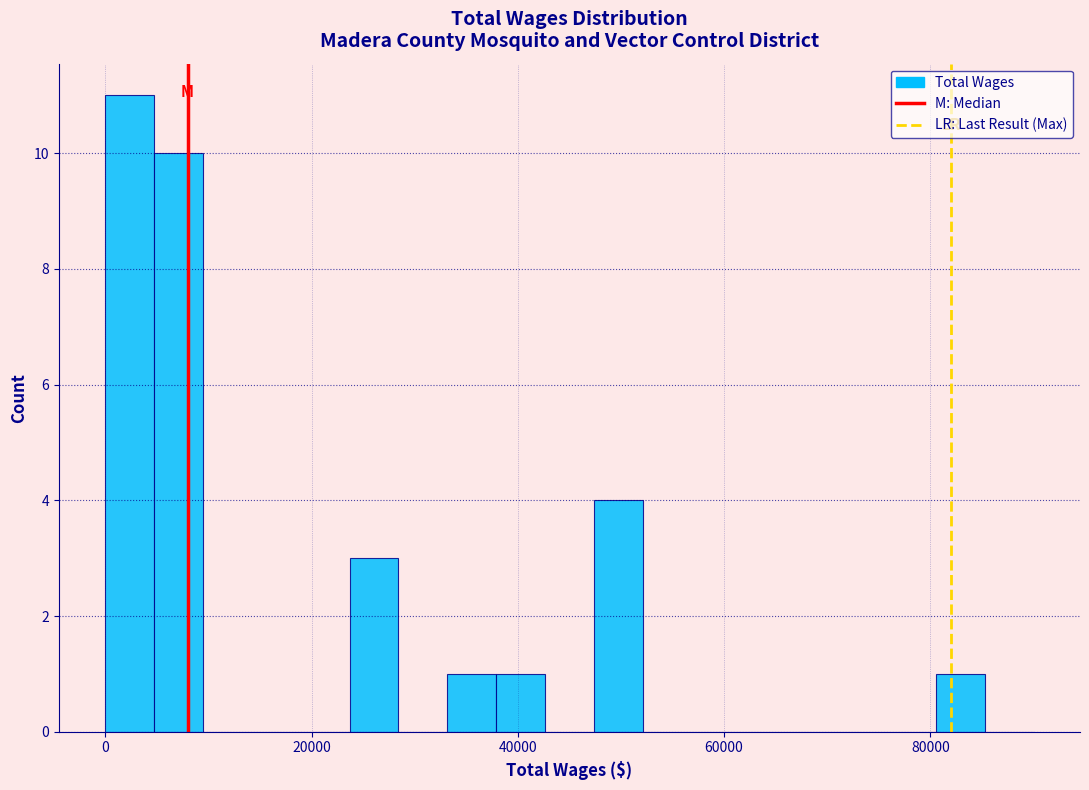

Read against the x-axis, roughly where is the centre of the tallest bar?

2000